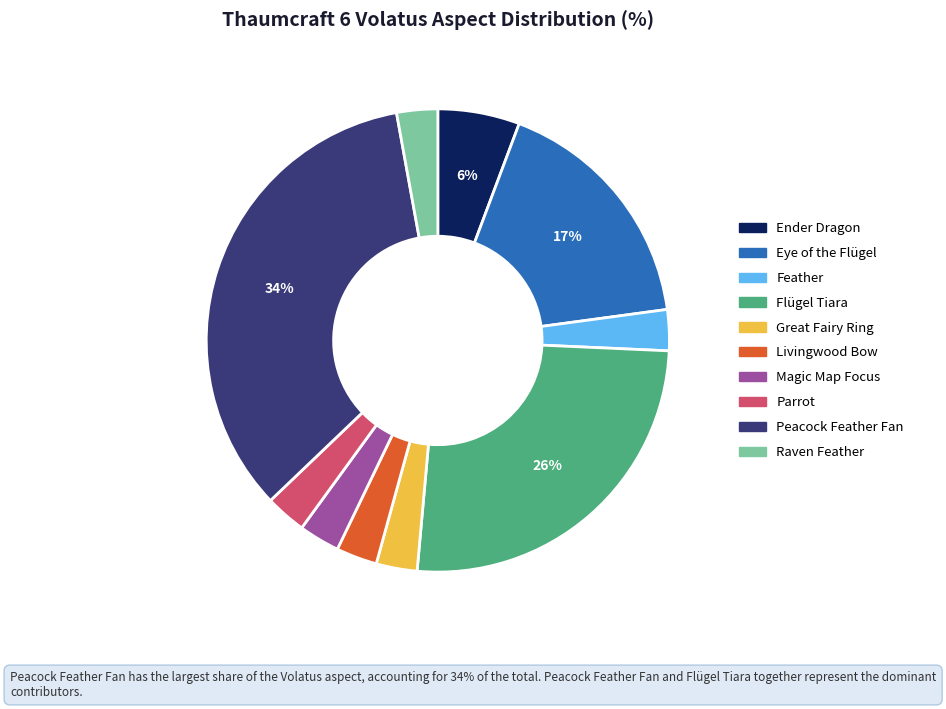

Is Ender Dragon the majority of the pie?

No